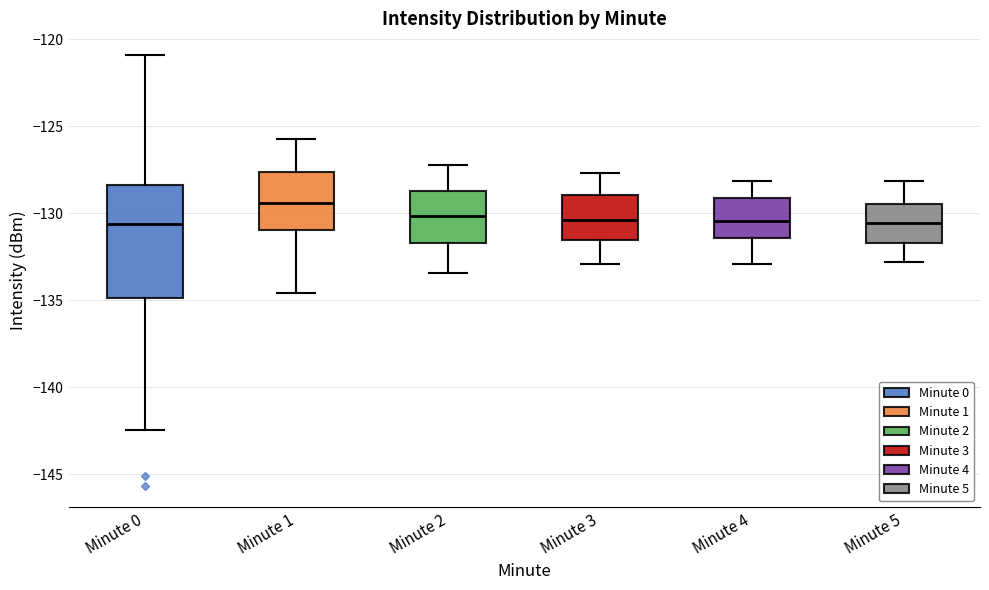

Reading left to right, read every box against the y-axis: the position of its median line, the range the box covers, and the ends of its whiskers. The values are not printed on the chart, so give them approximately, as read against the axis.

Minute 0: median -130.5, box -135.0 to -128.5, whiskers -142.5 to -121.0
Minute 1: median -129.5, box -131.0 to -127.5, whiskers -134.5 to -125.5
Minute 2: median -130.0, box -131.5 to -128.5, whiskers -133.5 to -127.0
Minute 3: median -130.5, box -131.5 to -129.0, whiskers -133.0 to -127.5
Minute 4: median -130.5, box -131.5 to -129.0, whiskers -133.0 to -128.0
Minute 5: median -130.5, box -131.5 to -129.5, whiskers -133.0 to -128.0